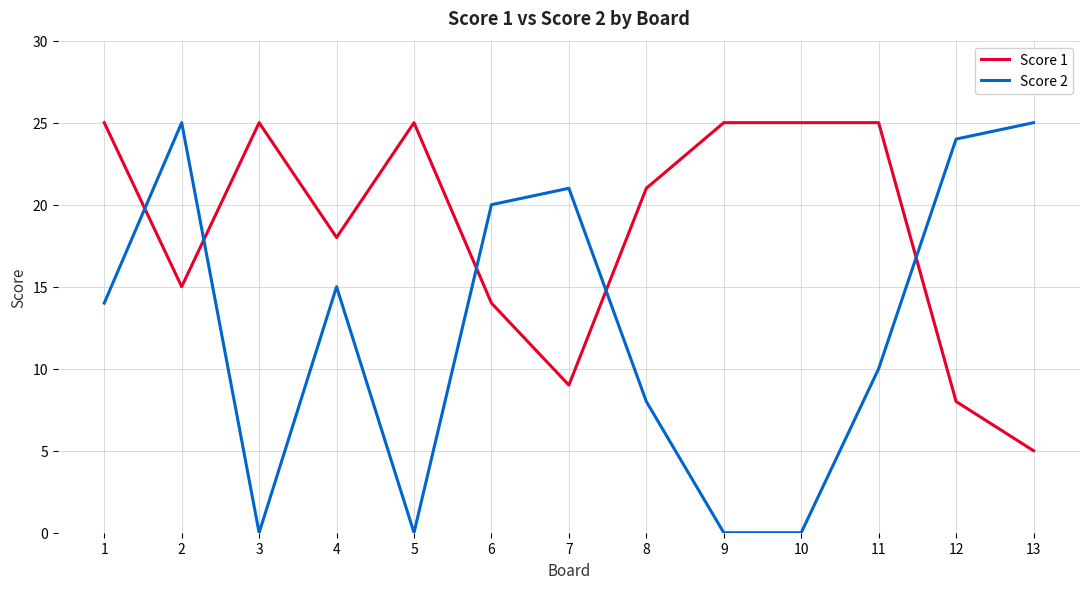

What is the sum of all Score 1 values?

240